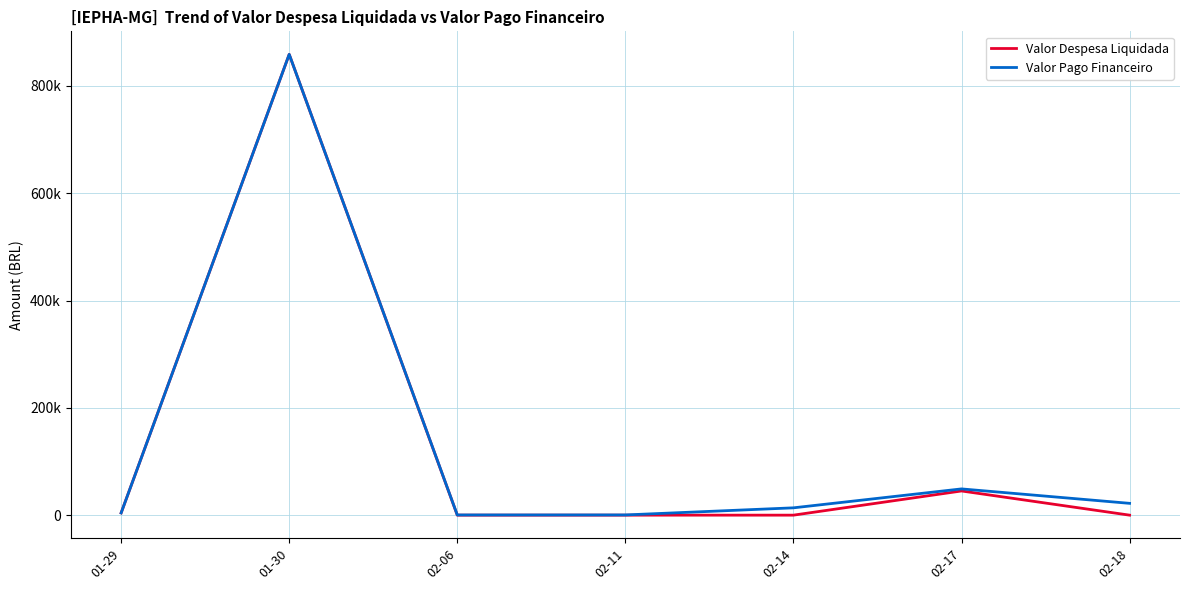

List the labels in order of Valor Pago Financeiro value, largest first.

01-30, 02-17, 02-18, 02-14, 01-29, 02-11, 02-06